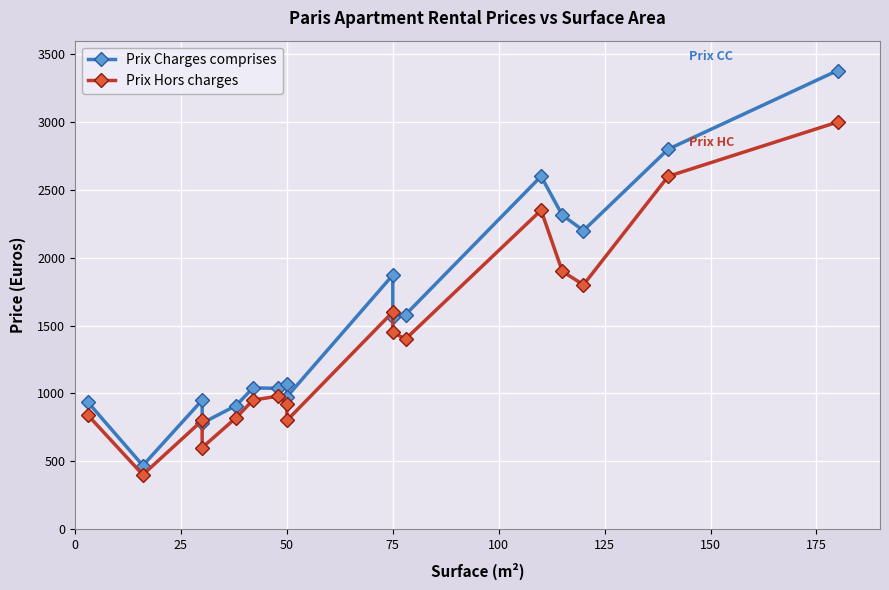

How many lines are shown in the chart?

2